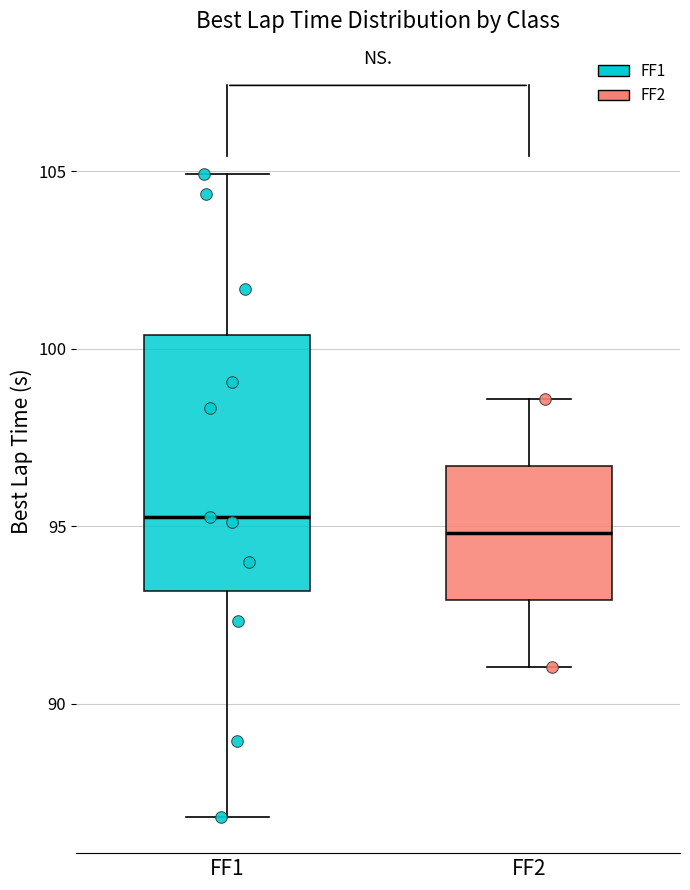

Comparing the boxes themselves (not the whiskers), which one is the tallest?

FF1